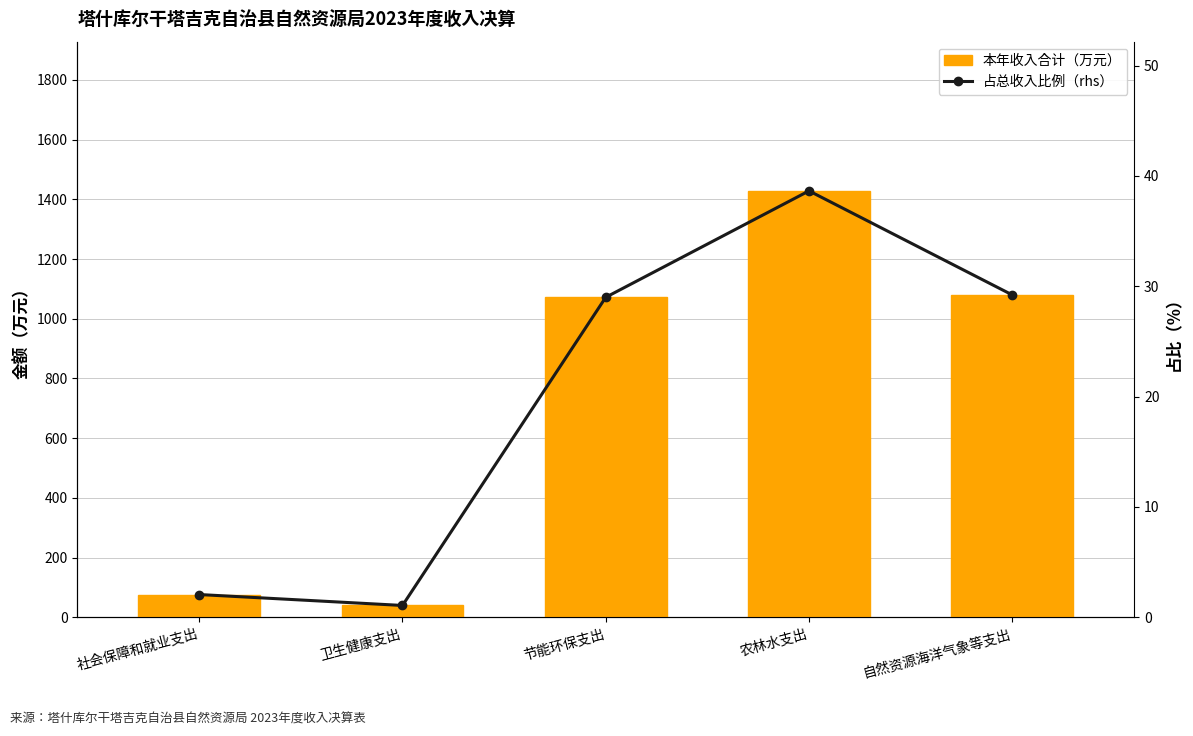

What are all the series names shown in the legend?

本年收入合计（万元）, 占总收入比例（rhs）